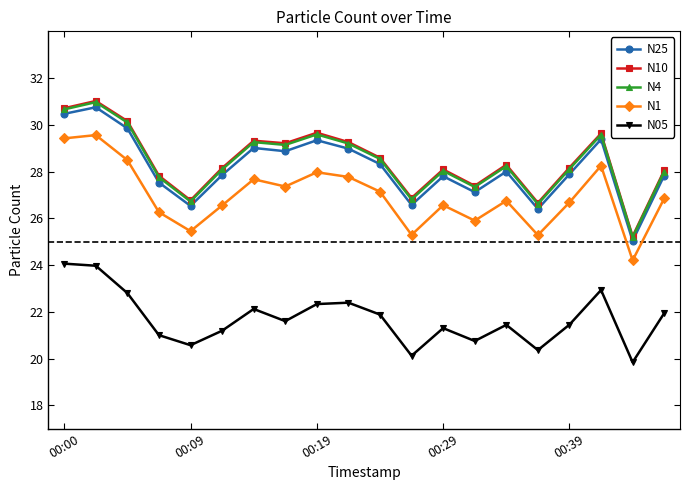

What is the greatest value displayed?

31.0